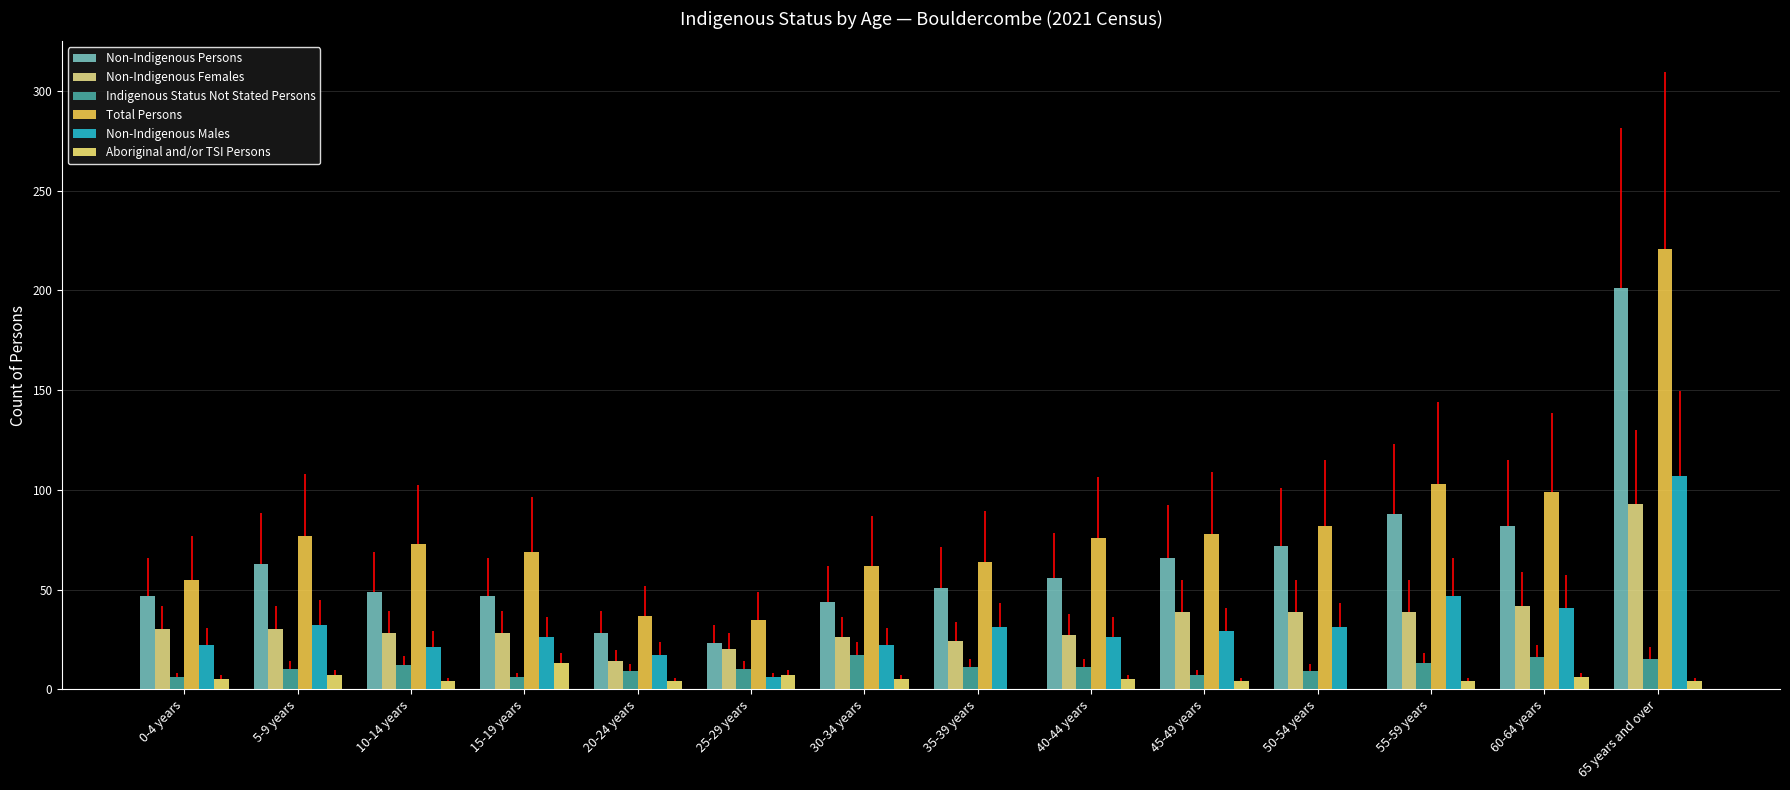

Between 0-4 years and 40-44 years, which is larger?

40-44 years